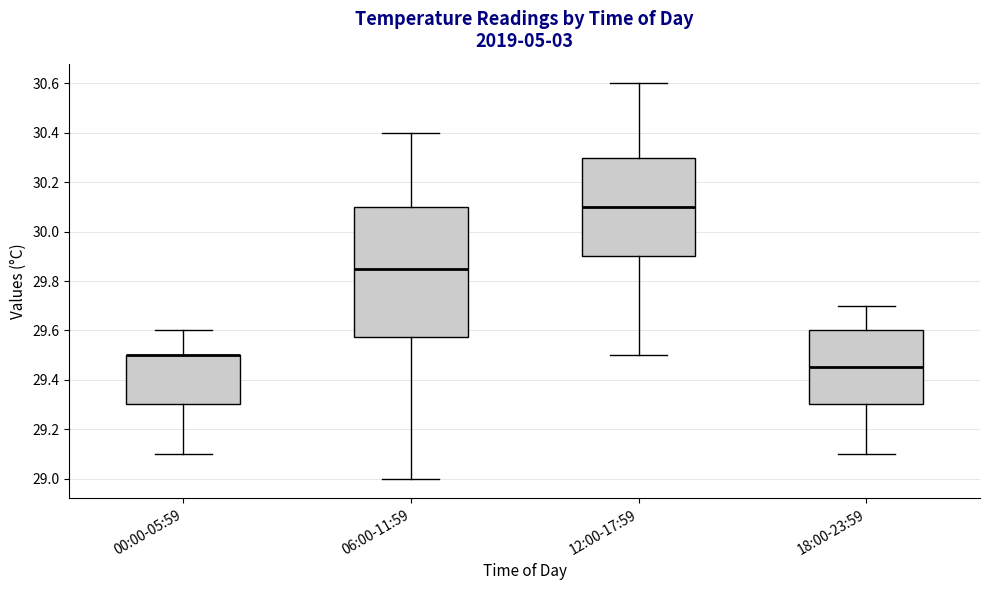

Where does the lower whisker of the box for 12:00-17:59 end on the y-axis? The values are not printed on the chart, so give them approximately, as read against the axis.

29.50